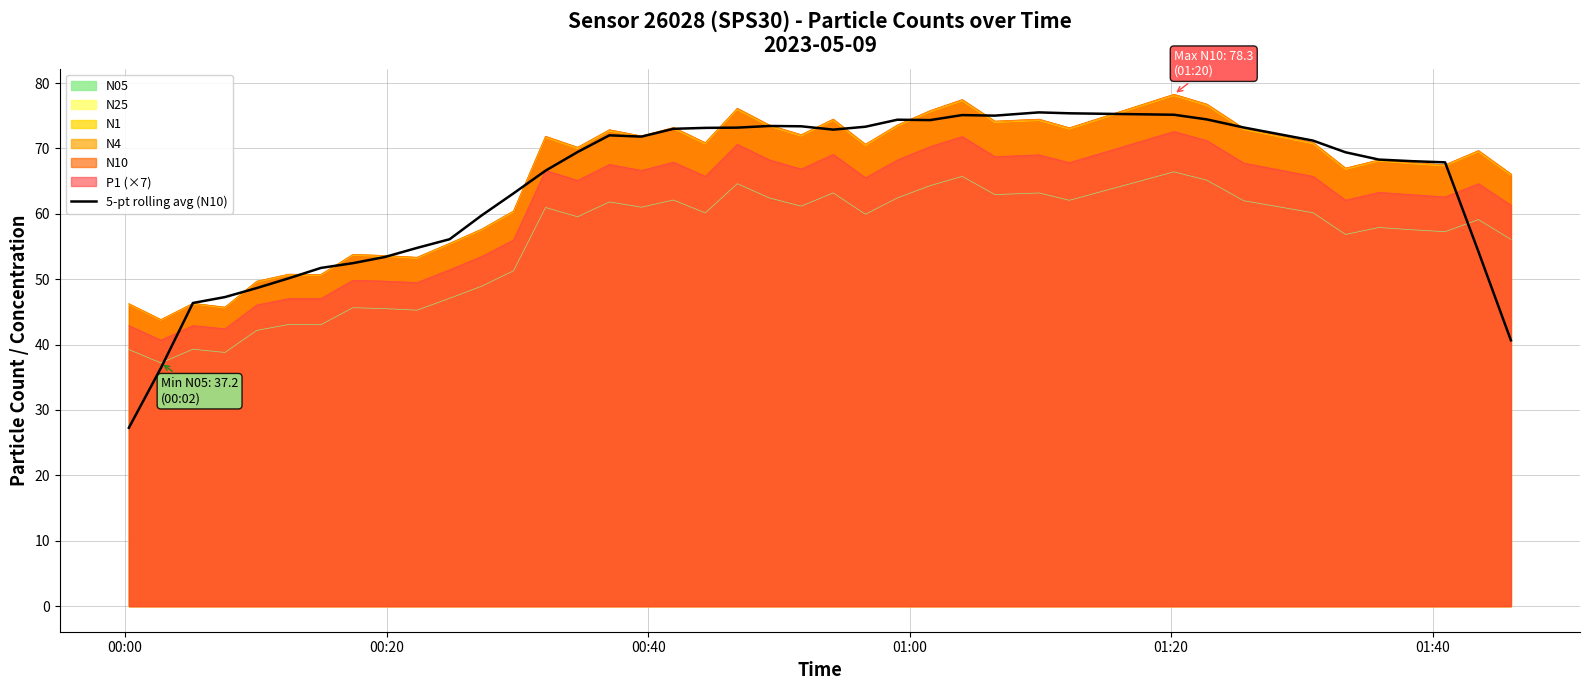

What is the lowest value of the 5-pt rolling avg (N10) series?

27.3